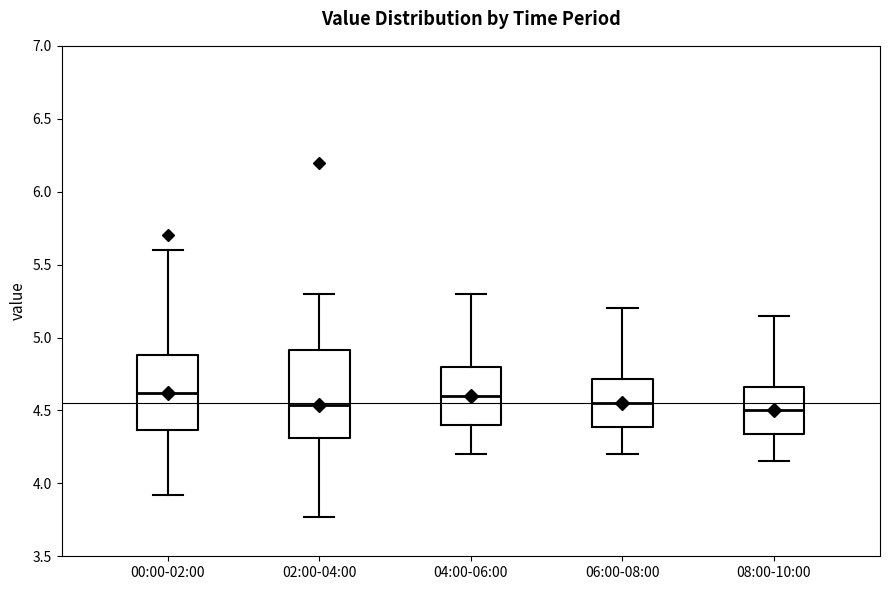

Reading left to right, read every box against the y-axis: the position of its median line, the range the box covers, and the ends of its whiskers. The values are not printed on the chart, so give them approximately, as read against the axis.

00:00-02:00: median 4.60, box 4.35 to 4.90, whiskers 3.90 to 5.60
02:00-04:00: median 4.55, box 4.30 to 4.90, whiskers 3.75 to 5.30
04:00-06:00: median 4.60, box 4.40 to 4.80, whiskers 4.20 to 5.30
06:00-08:00: median 4.55, box 4.40 to 4.70, whiskers 4.20 to 5.20
08:00-10:00: median 4.50, box 4.35 to 4.65, whiskers 4.15 to 5.15